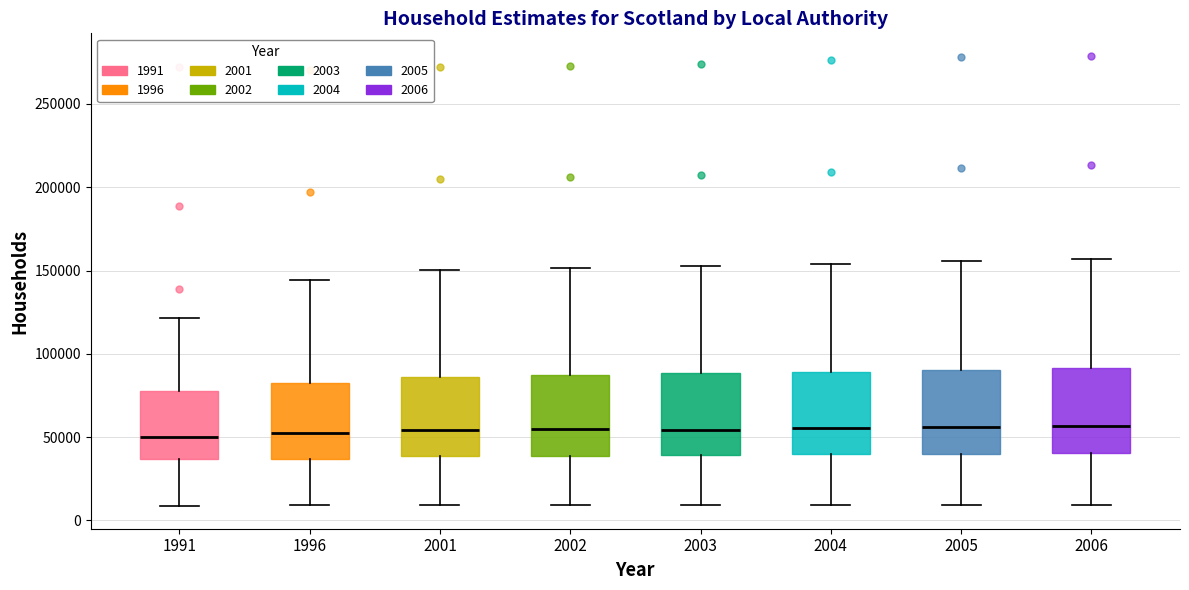

Reading left to right, transcribe this box plot: for each box, give where its median line is, the range the box spans, and where its two whiskers end, as read against the y-axis. The values are not printed on the chart, so give them approximately, as read against the axis.

1991: median 50000, box 35000 to 75000, whiskers 10000 to 120000
1996: median 55000, box 35000 to 85000, whiskers 10000 to 145000
2001: median 55000, box 40000 to 85000, whiskers 10000 to 150000
2002: median 55000, box 40000 to 85000, whiskers 10000 to 150000
2003: median 55000, box 40000 to 90000, whiskers 10000 to 155000
2004: median 55000, box 40000 to 90000, whiskers 10000 to 155000
2005: median 55000, box 40000 to 90000, whiskers 10000 to 155000
2006: median 55000, box 40000 to 90000, whiskers 10000 to 155000